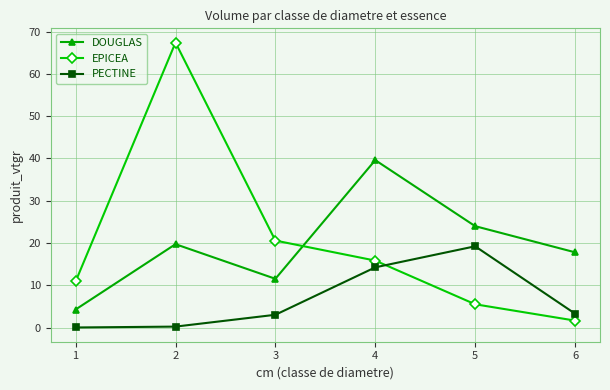

How many values in the EPICEA series exceed 15?

3